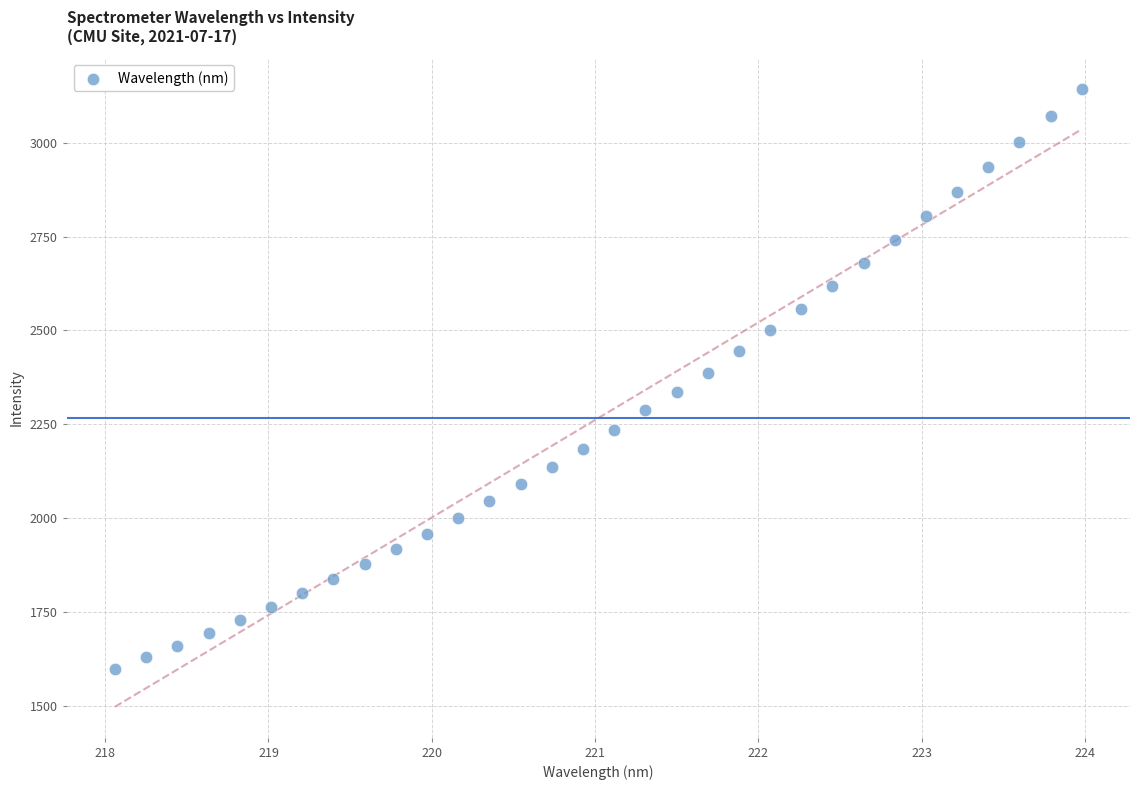

What is the range of X values (max minus min)?

5.9